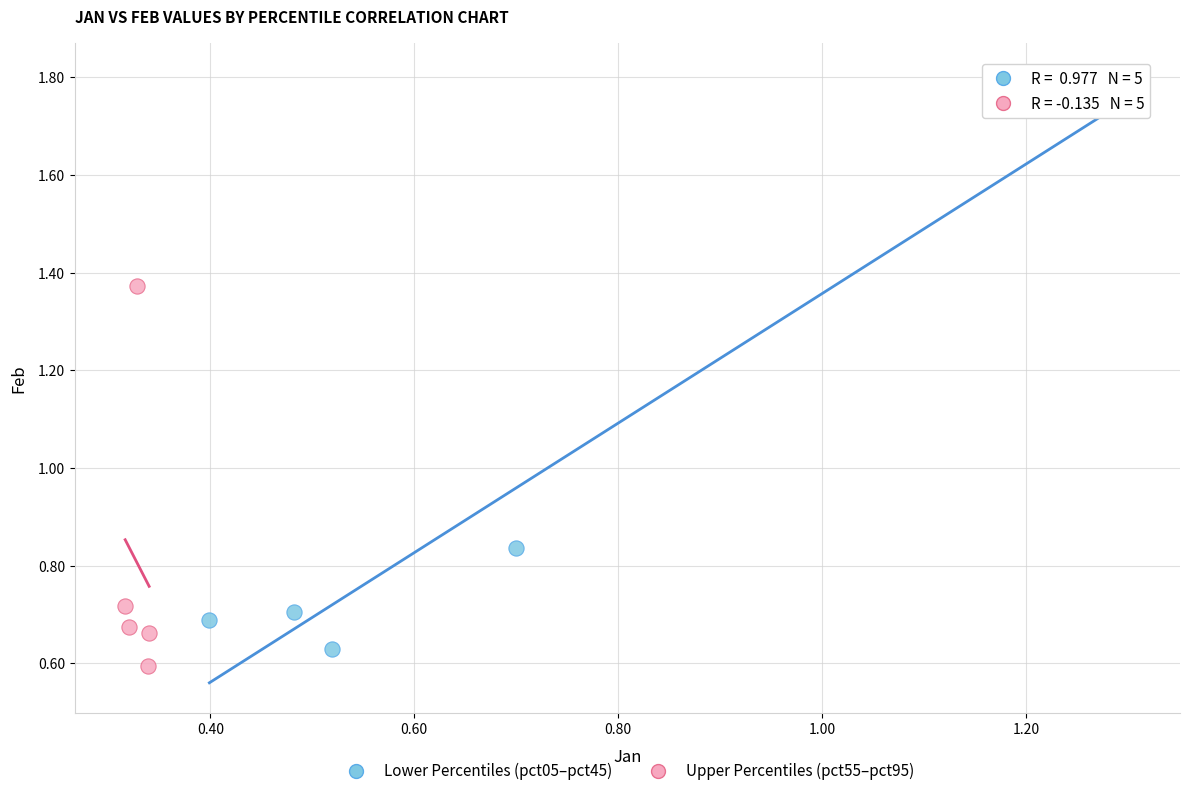

Which series reaches the maximum Y coordinate?

Lower Percentiles (pct05–pct45)